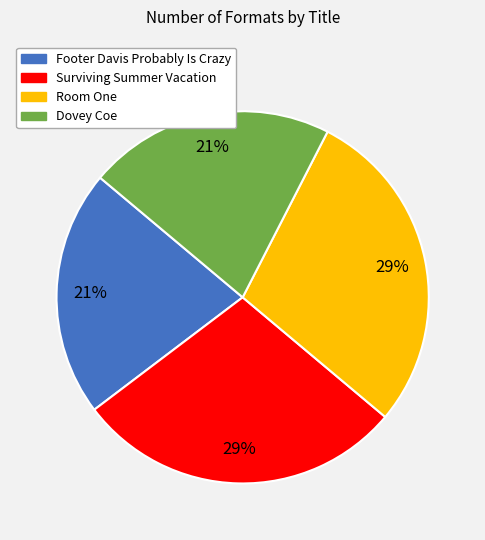

Approximately how many times larger is the value at Surviving Summer Vacation compared to Room One?

1.0